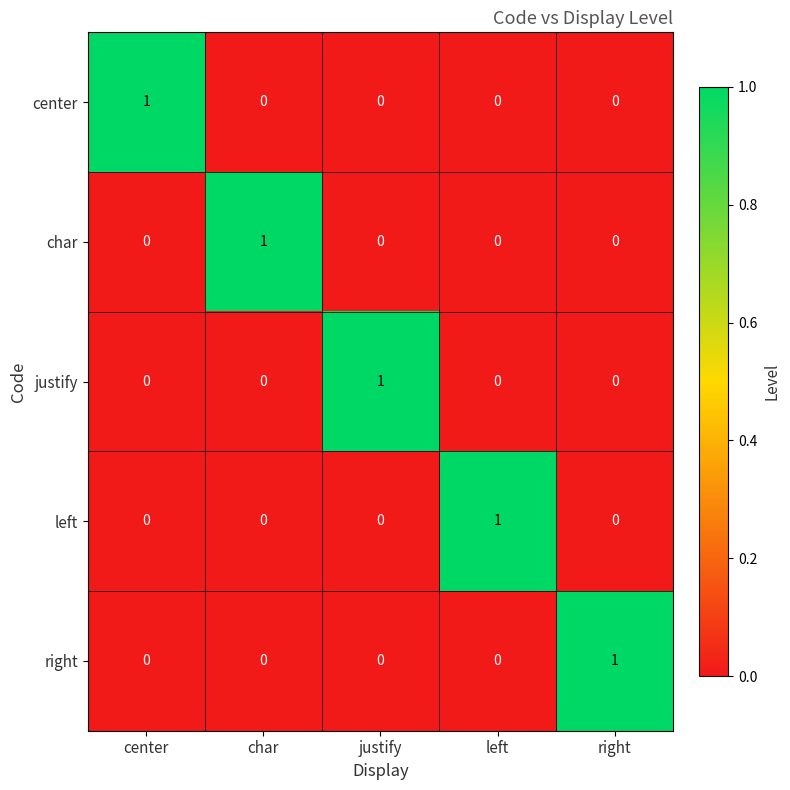

At which label does right reach its peak?

right